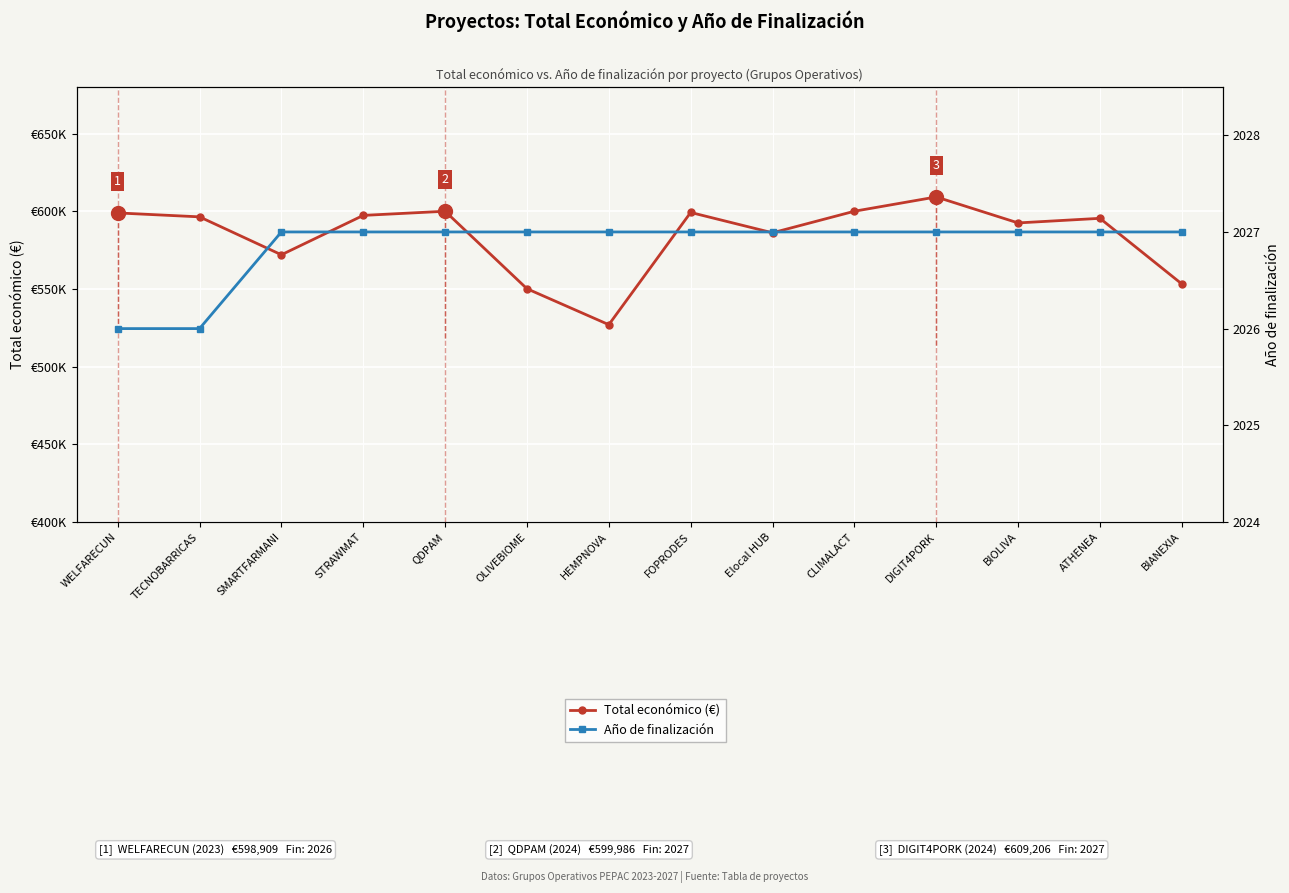

At which category is the sum across all series the highest?

DIGIT4PORK